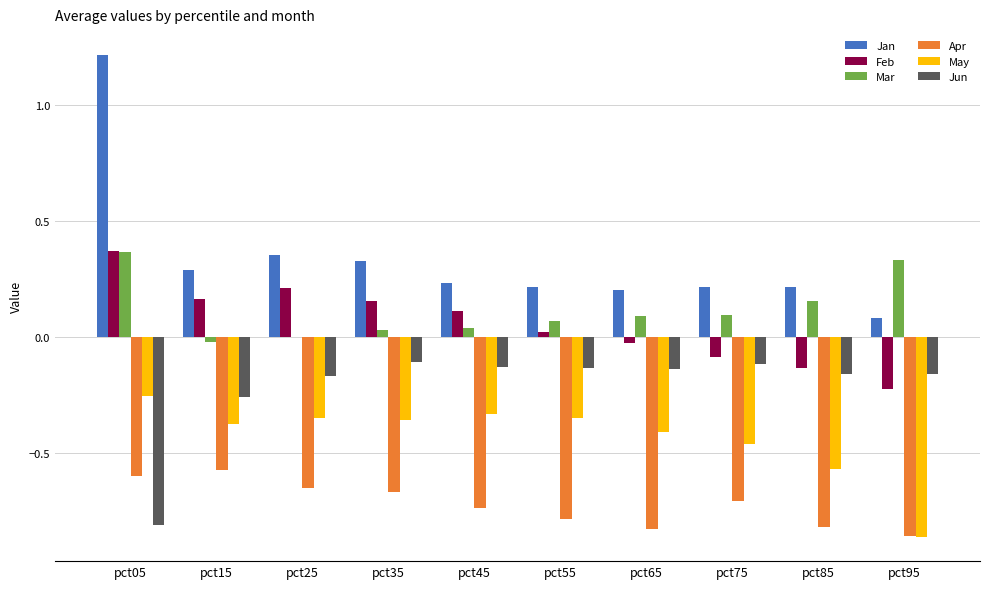

The Jan series shows 0.2 at pct55. True or false?

True